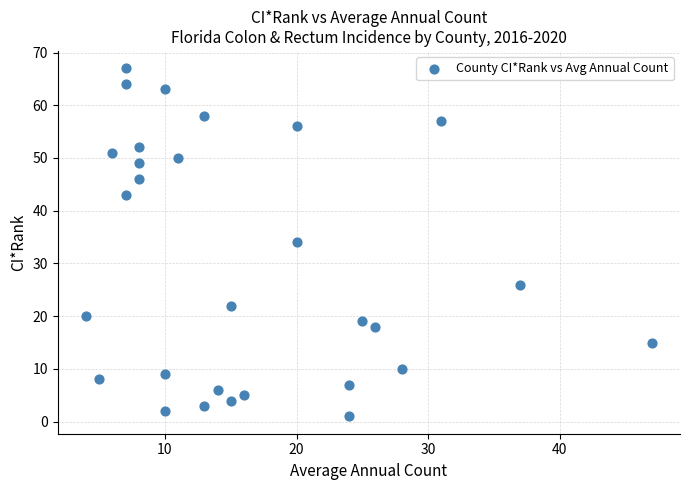

What is the range of Y values (max minus min)?

66